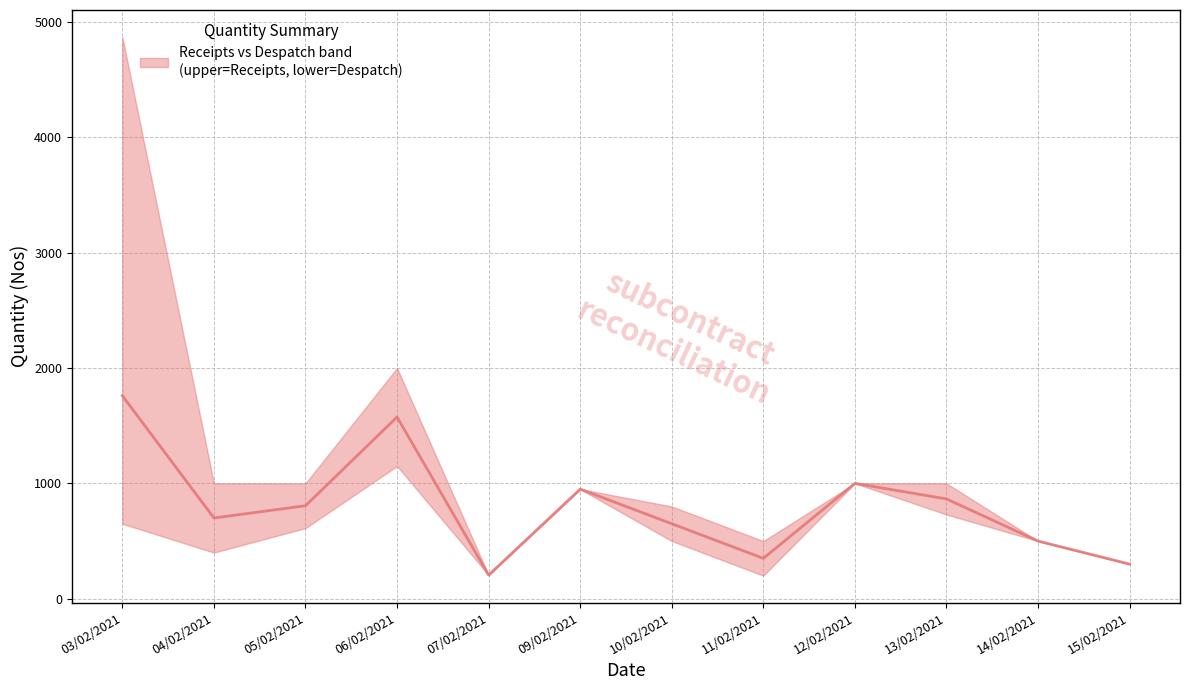

What is the average value?

805